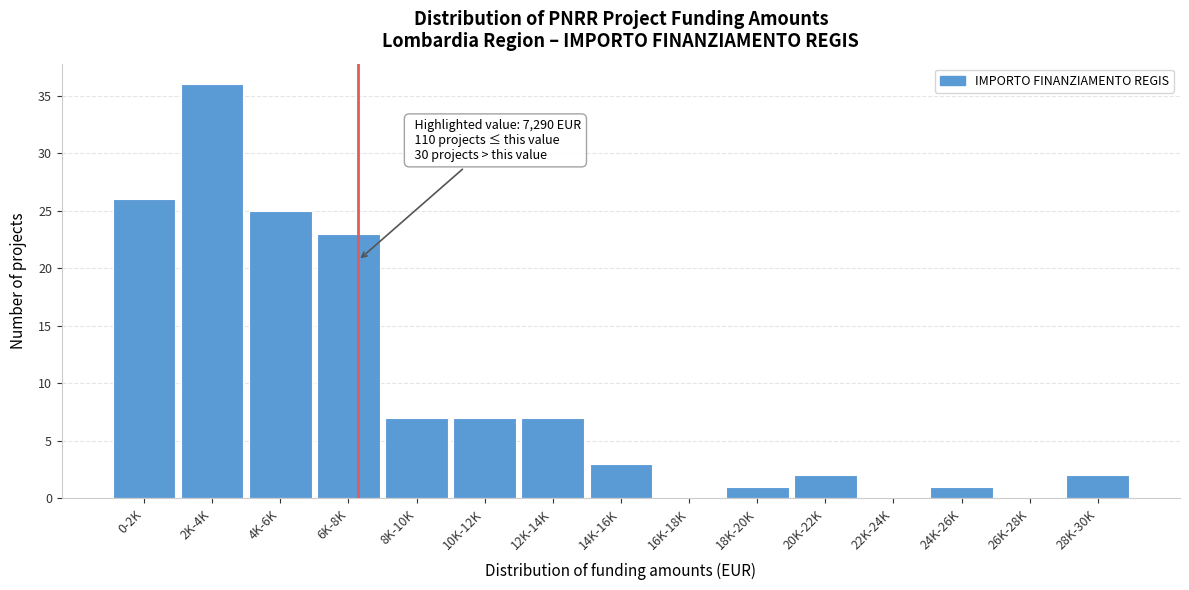

Reading left to right, list all the values displayed in this chart.

0-2K=26	2K-4K=36	4K-6K=25	6K-8K=23	8K-10K=7	10K-12K=7	12K-14K=7	14K-16K=3	16K-18K=0	18K-20K=1	20K-22K=2	22K-24K=0	24K-26K=1	26K-28K=0	28K-30K=2